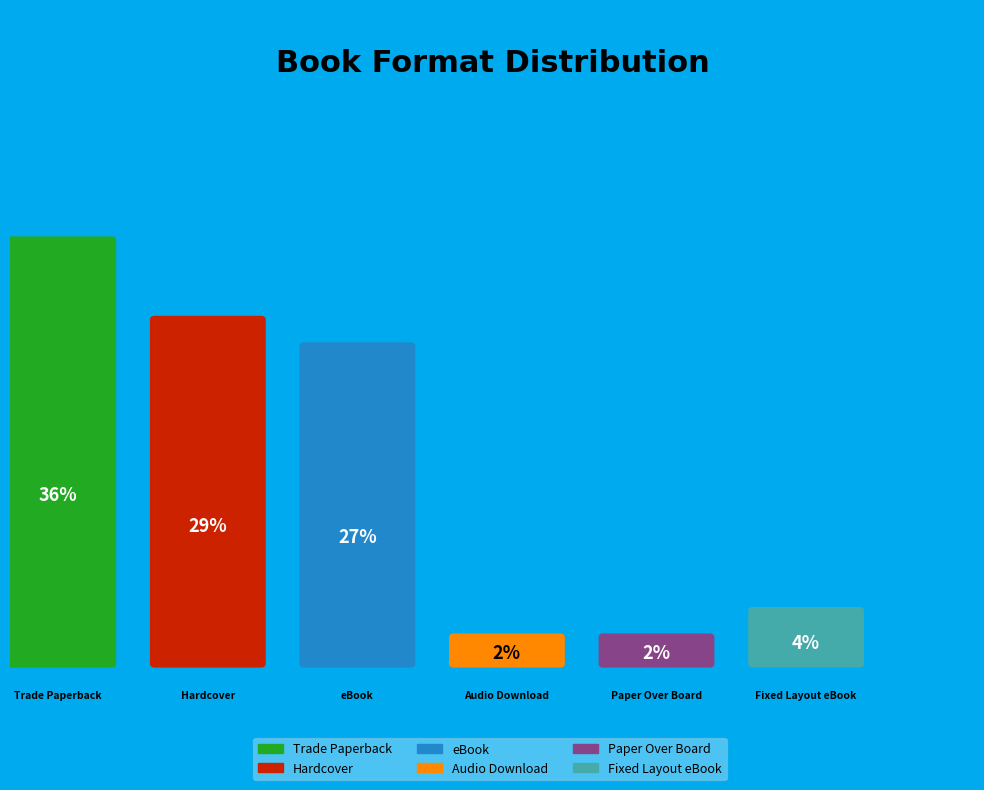

Is the sum of Audio Download and Fixed Layout eBook greater than half?

No